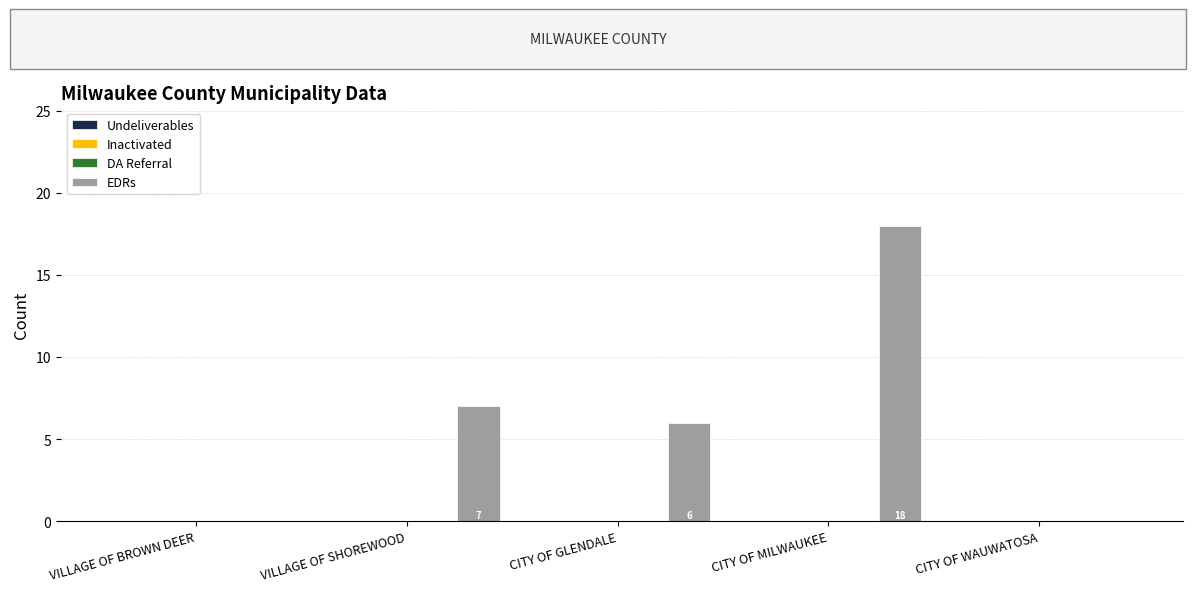

What is the greatest value displayed?

18